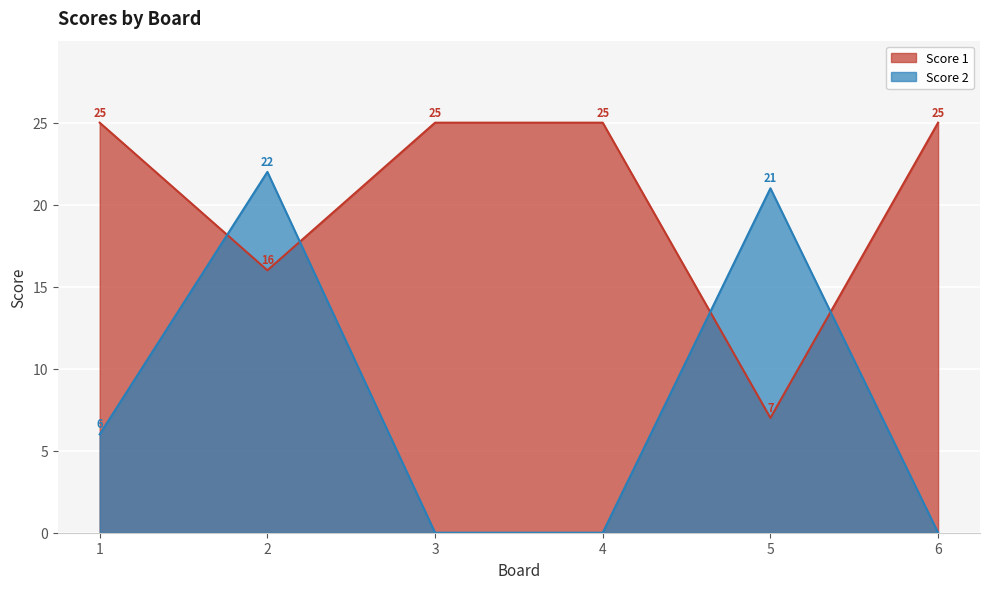

How many series are shown in this chart?

2